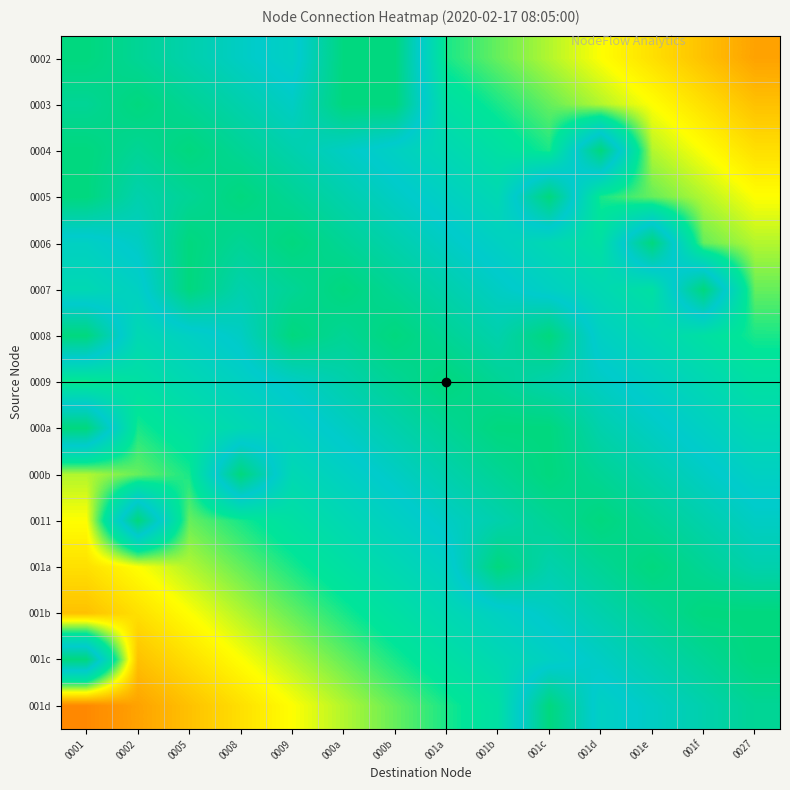

Which has a higher value, 0009 or 001b?

0009